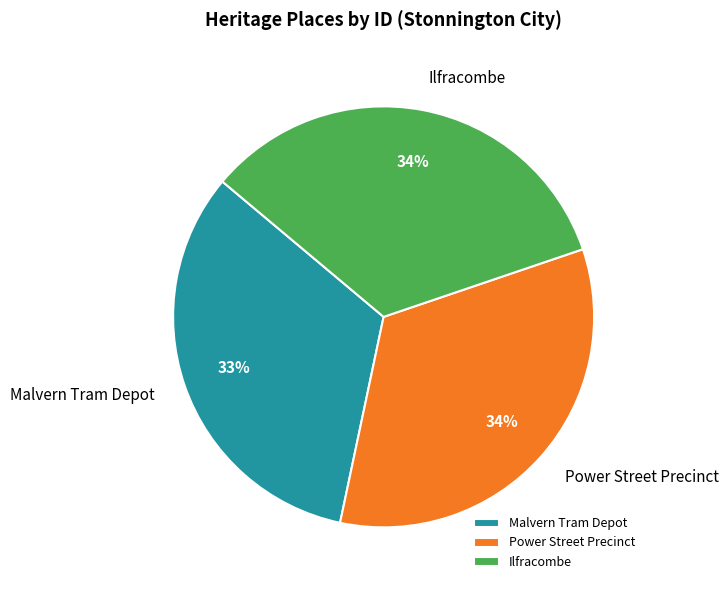

Which slice is the smallest?

Malvern Tram Depot